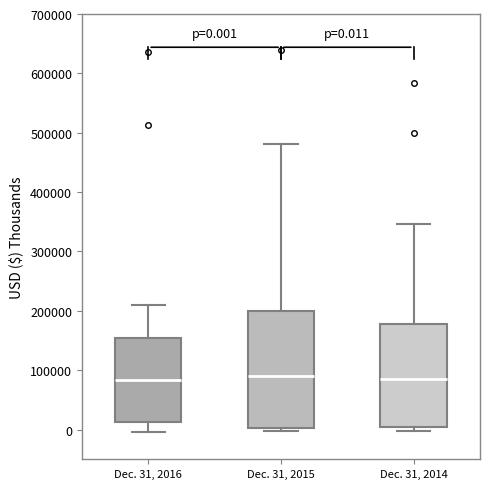

Which box is the tallest, from its lower edge to its upper edge?

Dec. 31, 2015